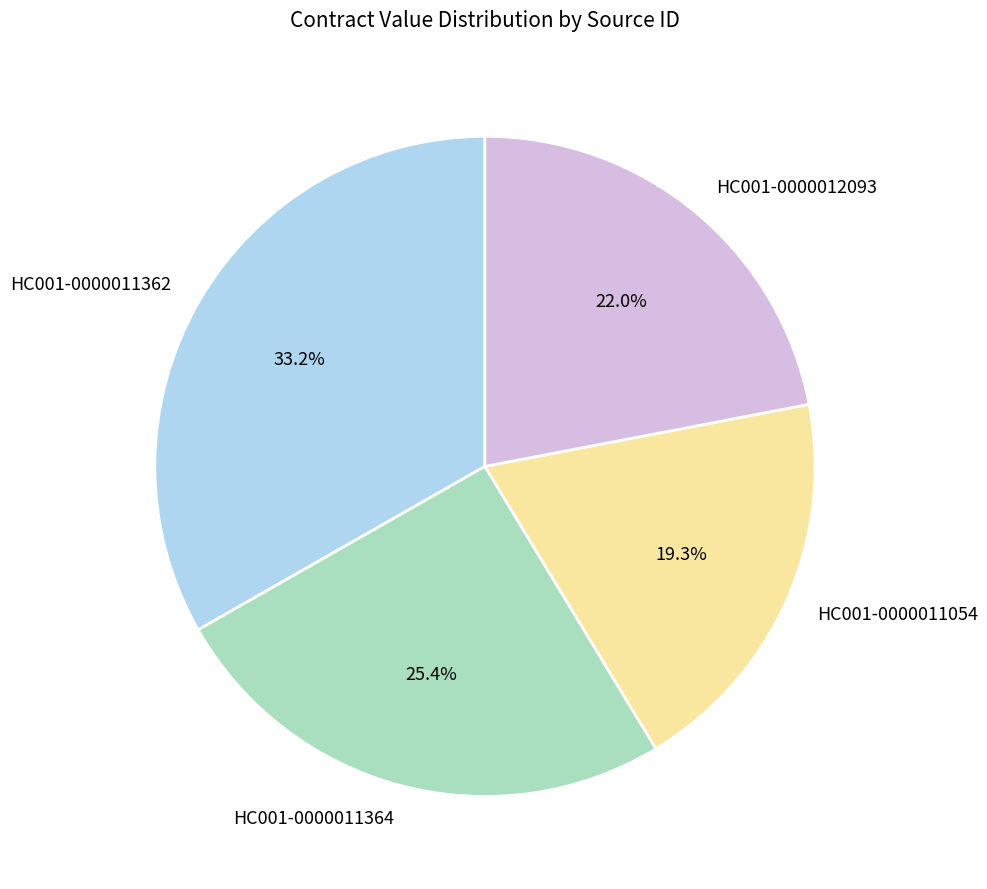

Which slice is the smallest?

HC001-0000011054